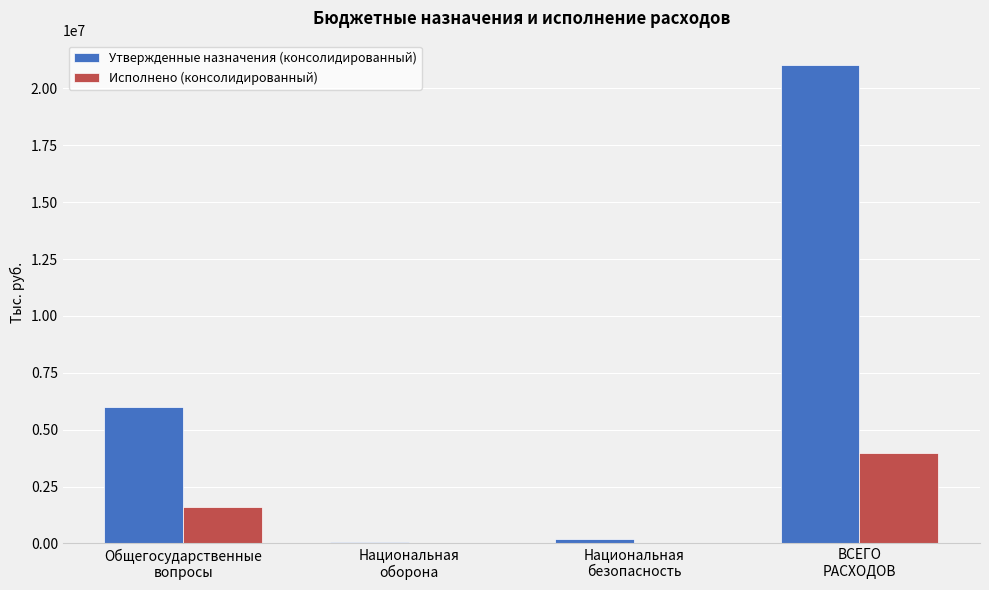

What is the sum of all Утвержденные назначения (консолидированный) values?

27292700.0